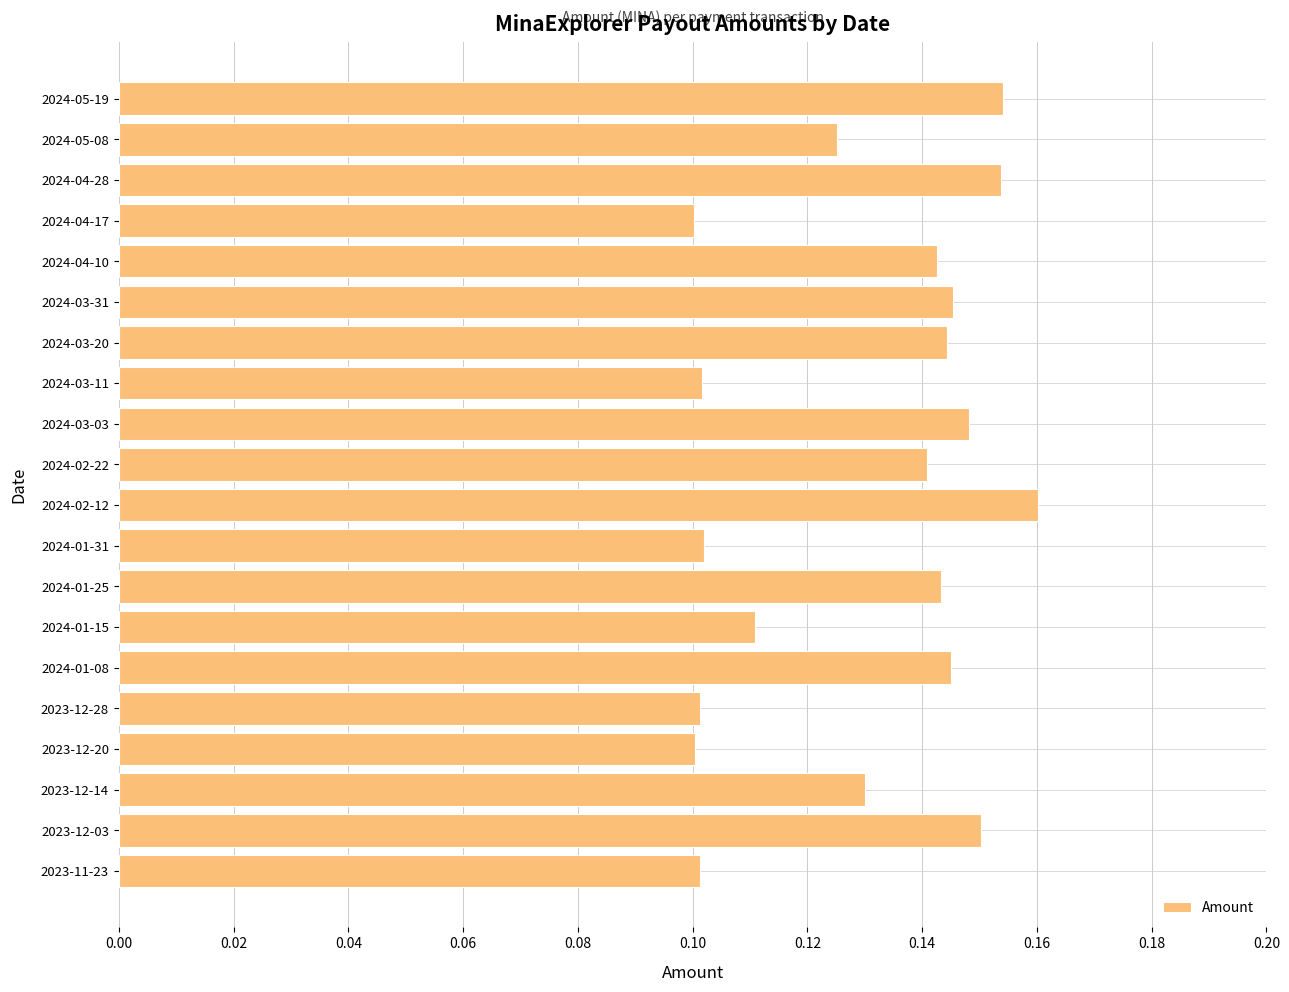

What is the sum of all values?

2.6